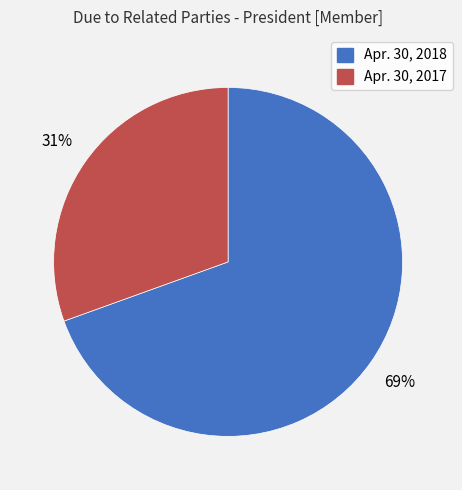

How many segments does this pie chart have?

2